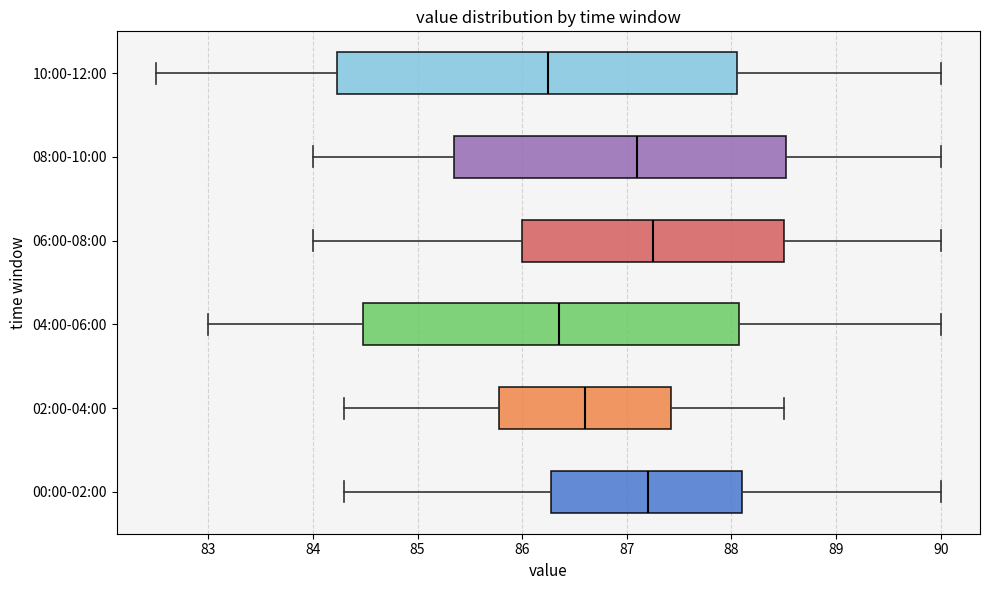

Reading bottom to top, read every box against the x-axis: the position of its median line, the range the box covers, and the ends of its whiskers. The values are not printed on the chart, so give them approximately, as read against the axis.

00:00-02:00: median 87.2, box 86.3 to 88.1, whiskers 84.3 to 90.0
02:00-04:00: median 86.6, box 85.8 to 87.4, whiskers 84.3 to 88.5
04:00-06:00: median 86.4, box 84.5 to 88.1, whiskers 83.0 to 90.0
06:00-08:00: median 87.3, box 86.0 to 88.5, whiskers 84.0 to 90.0
08:00-10:00: median 87.1, box 85.4 to 88.5, whiskers 84.0 to 90.0
10:00-12:00: median 86.3, box 84.2 to 88.1, whiskers 82.5 to 90.0